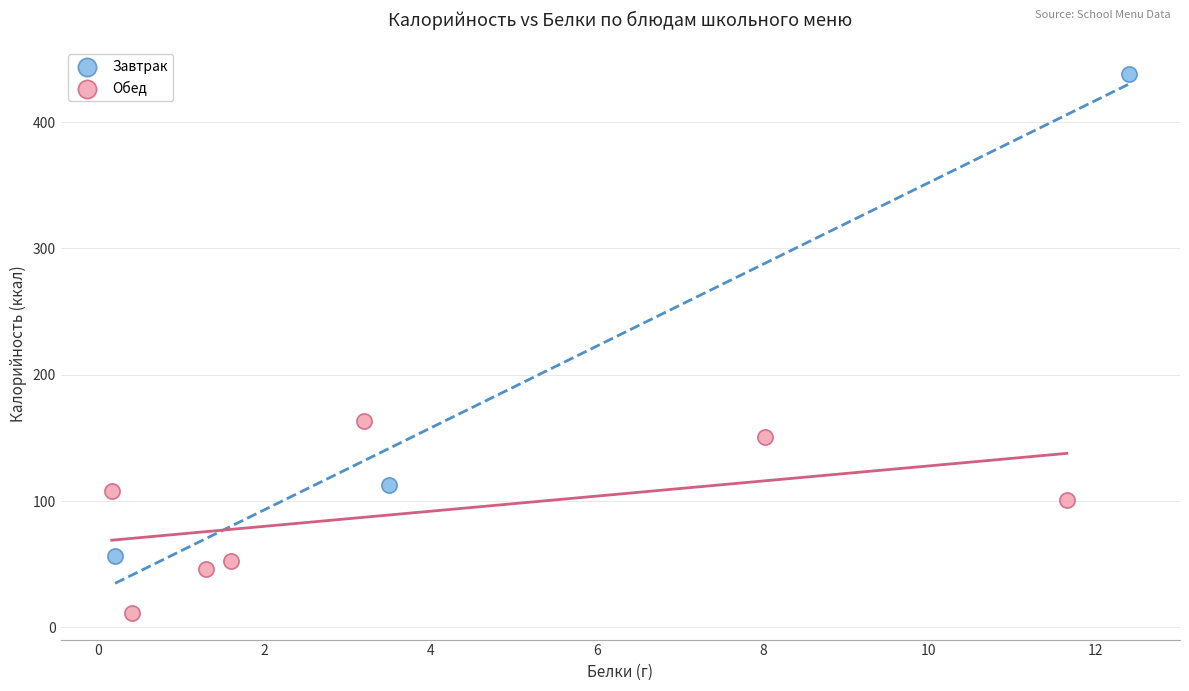

What are all the series names shown in the legend?

Завтрак, Обед